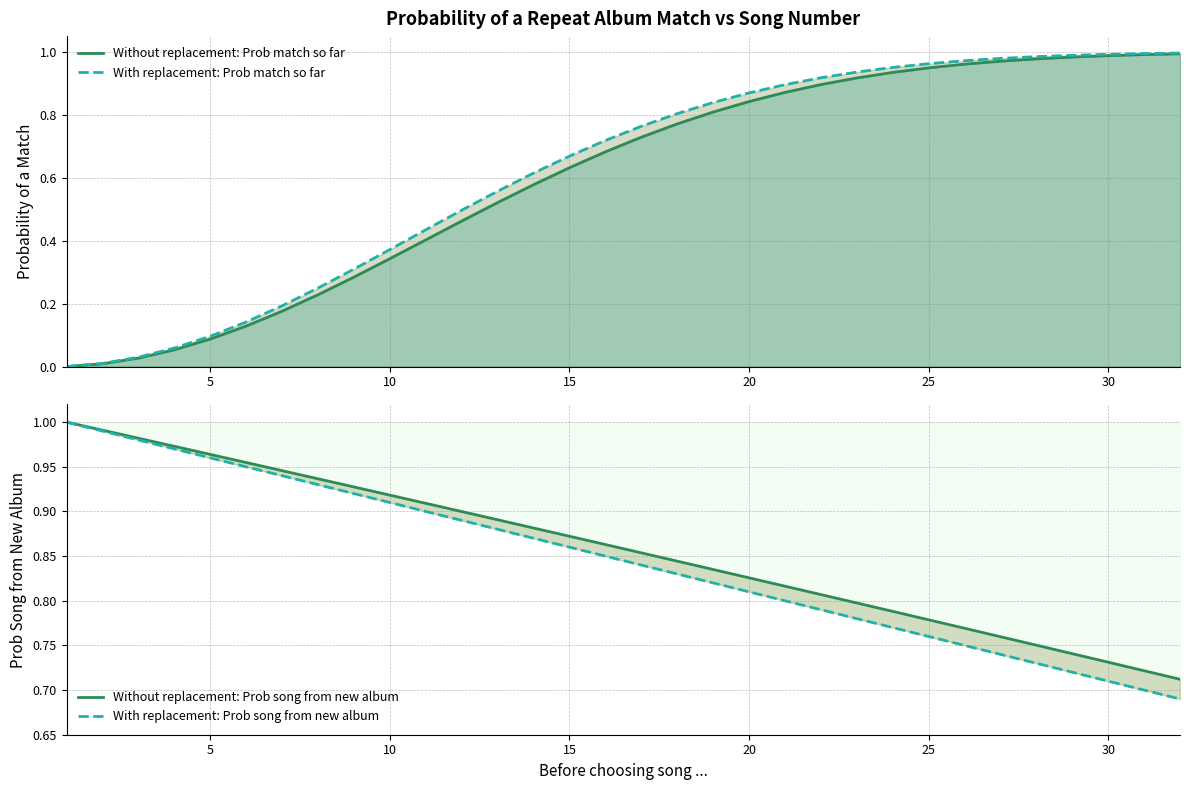

Which series changed the most between 10 and 25?

With replacement: Prob match so far